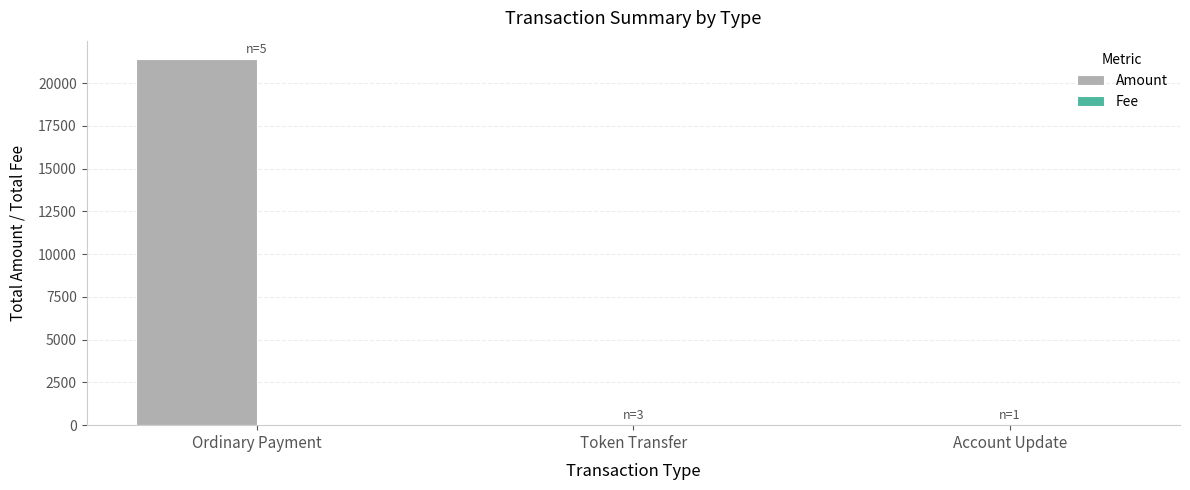

Are the bars horizontal?

No